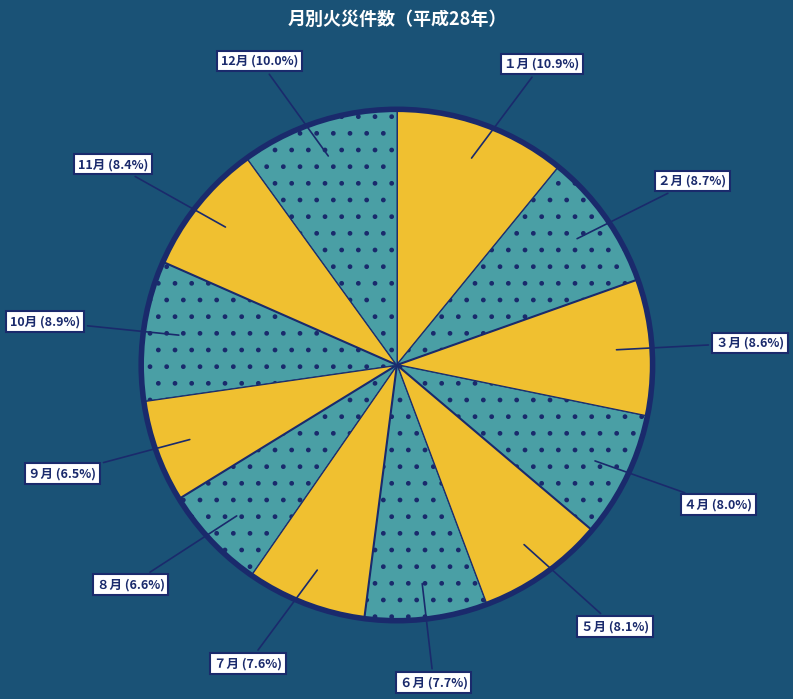

Count the number of slices in the pie.

12